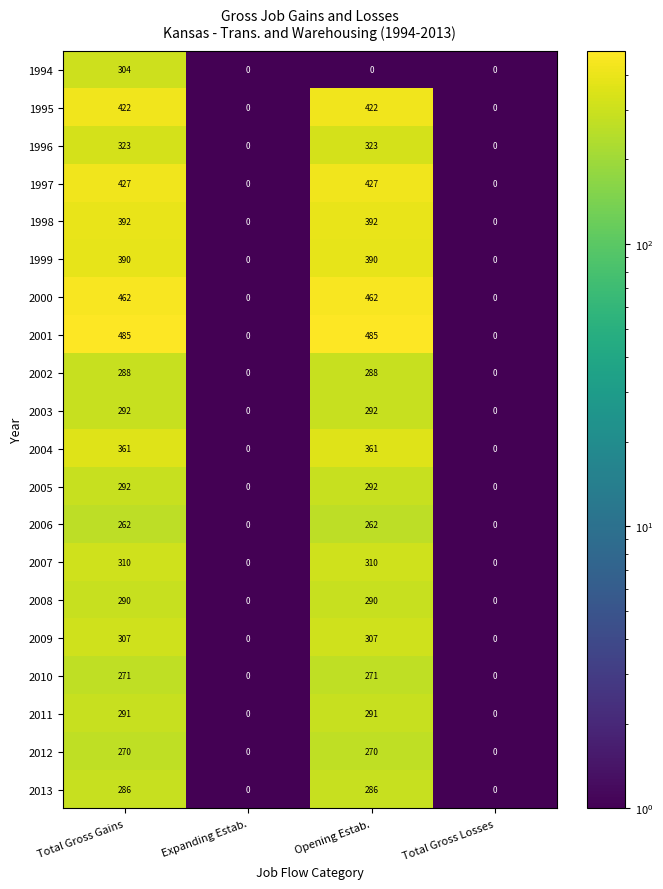

How many distinct data groups are displayed?

20